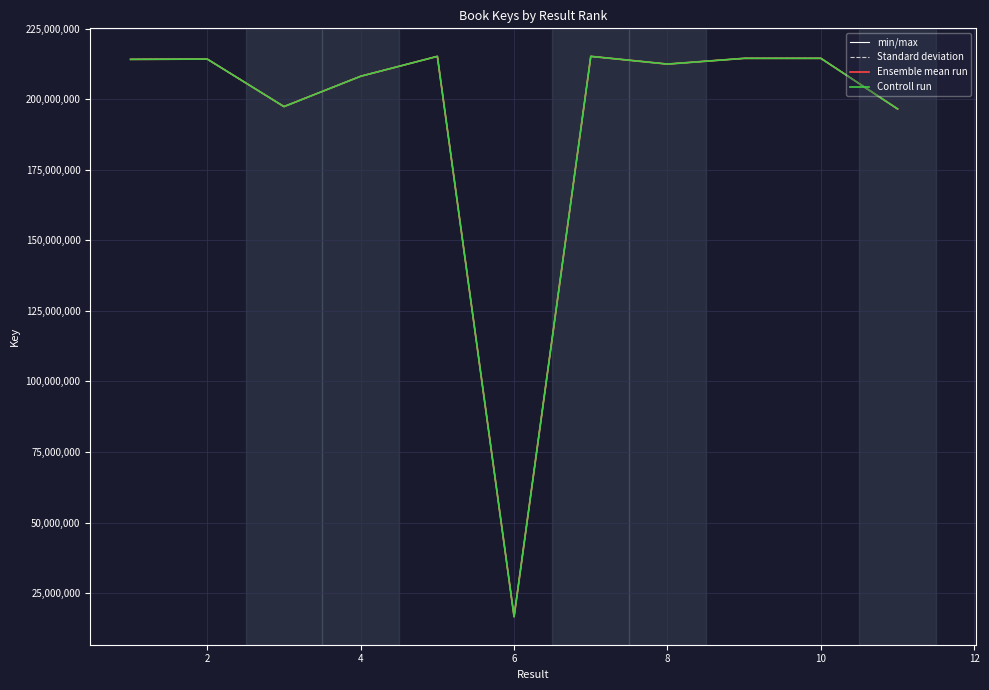

What is the total value across all series at 8?

789548700